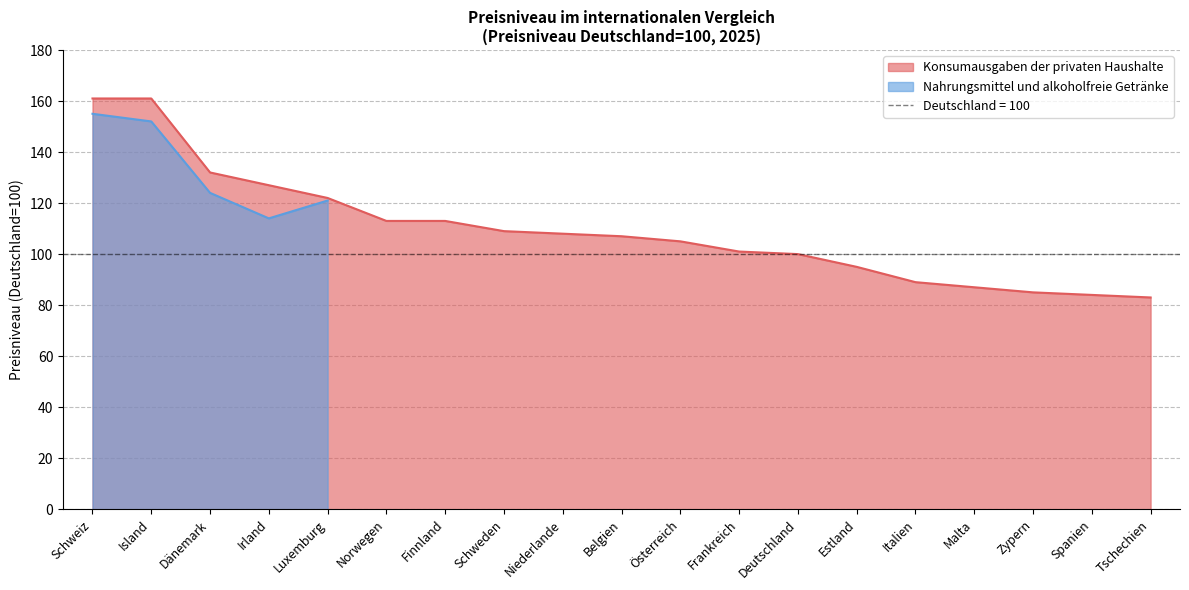

What is the difference between the second highest and second lowest values?

77